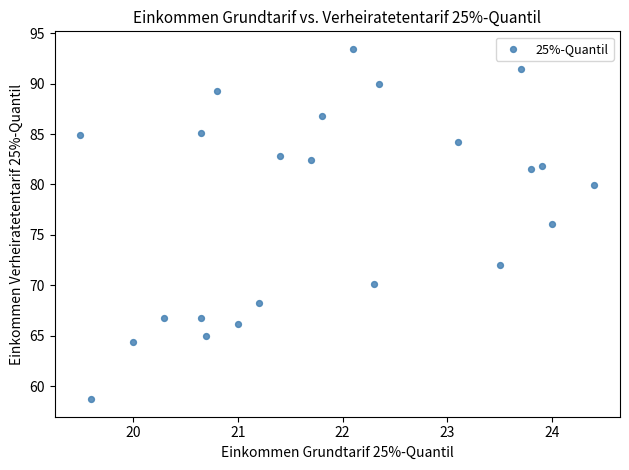

What is the range of X values (max minus min)?

4.9